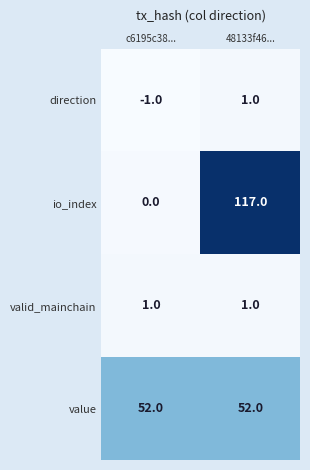

Which category has the highest value in the direction series?

48133f46...